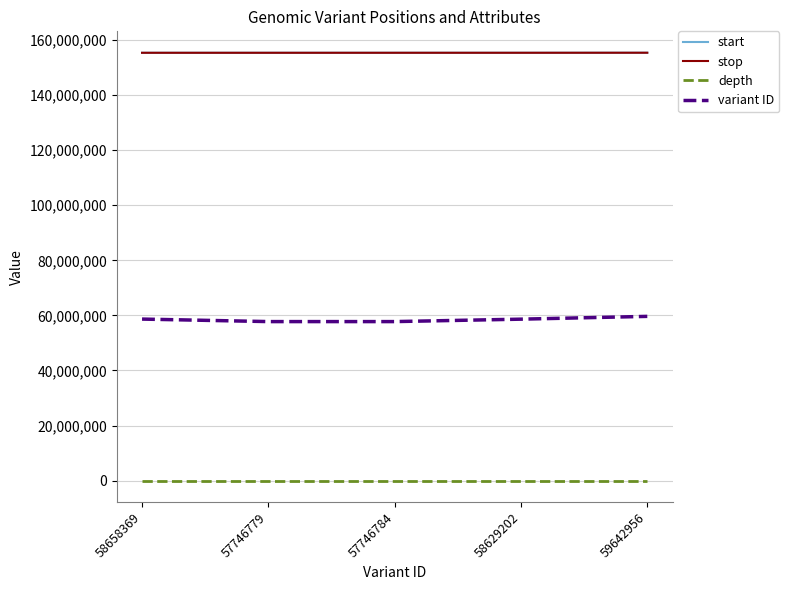

What is the total value across all series at 57746784?

368457592